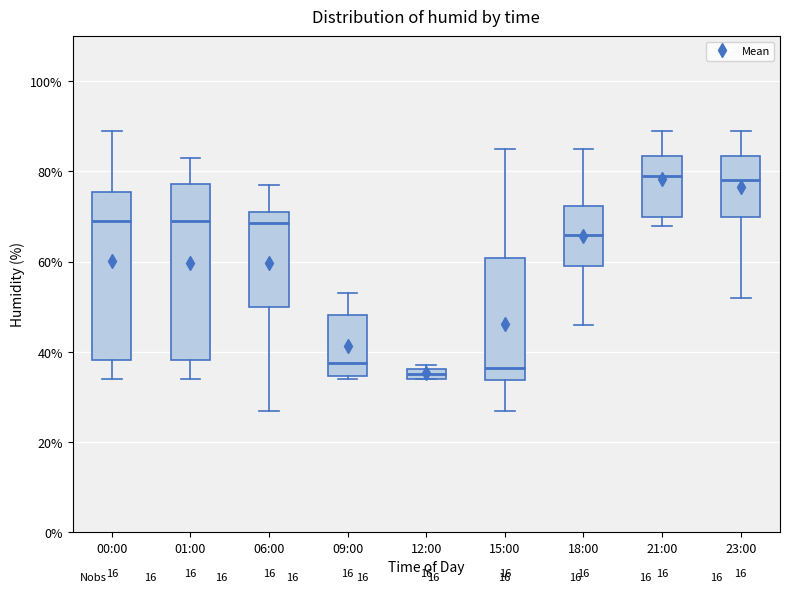

Where is the lower edge of the box for 21:00 on the y-axis? The values are not printed on the chart, so give them approximately, as read against the axis.

70